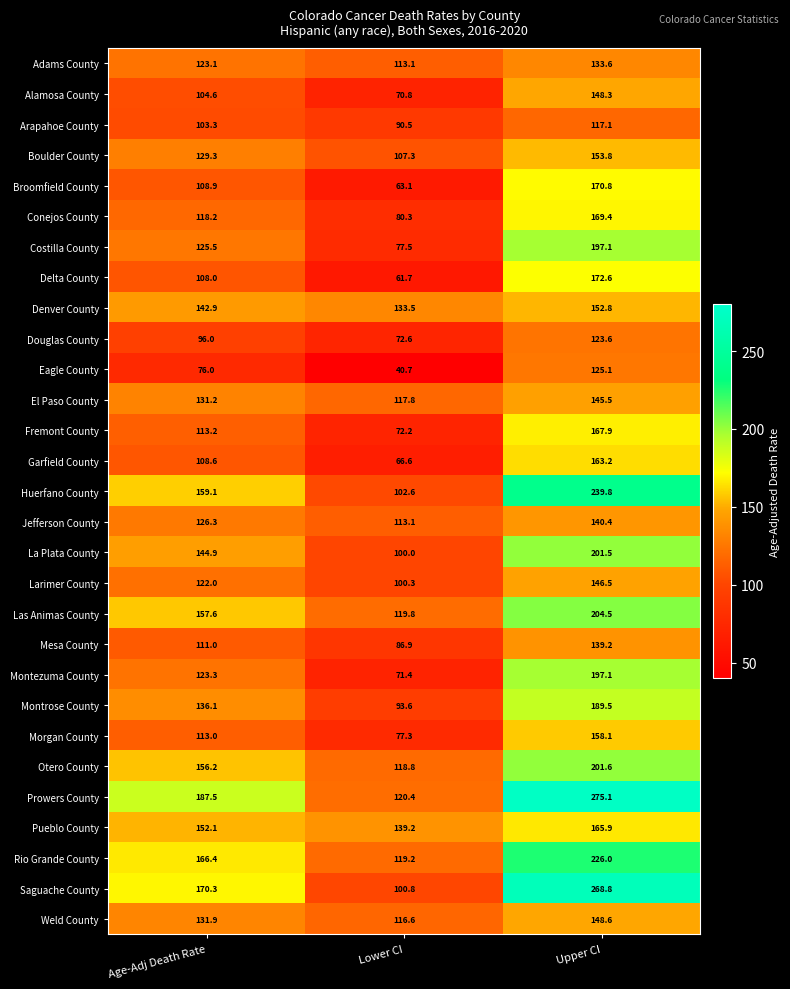

What is the difference between the Fremont County values at Lower CI and Upper CI?

95.7